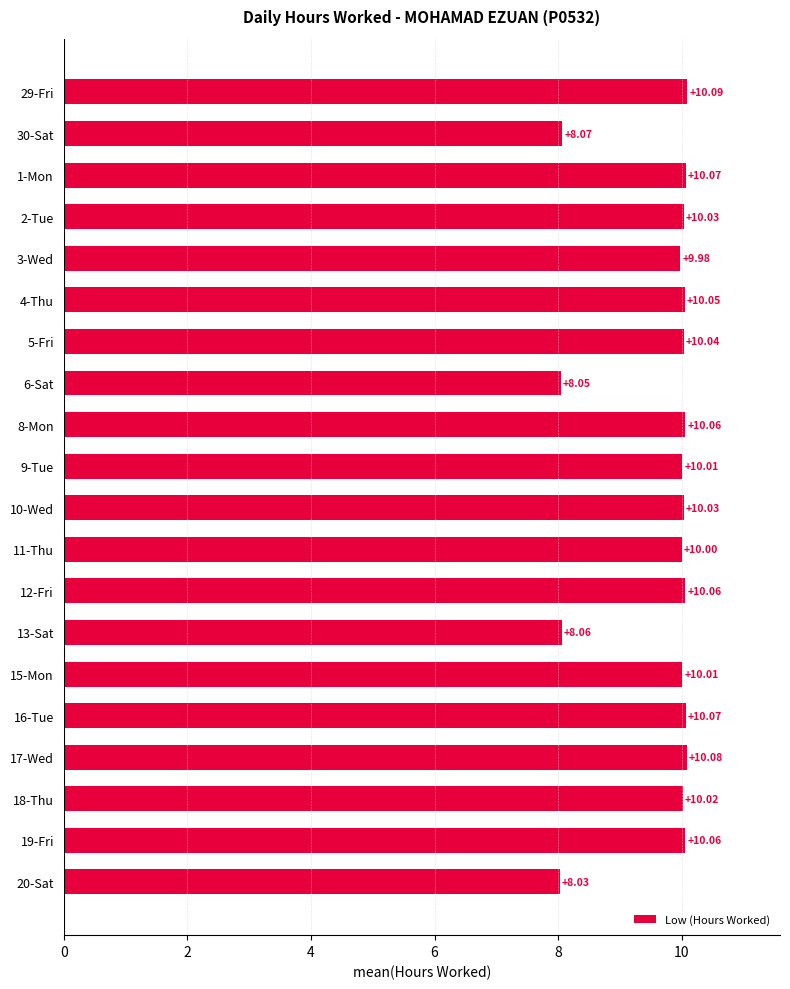

What is the difference between the maximum and minimum values?

2.1